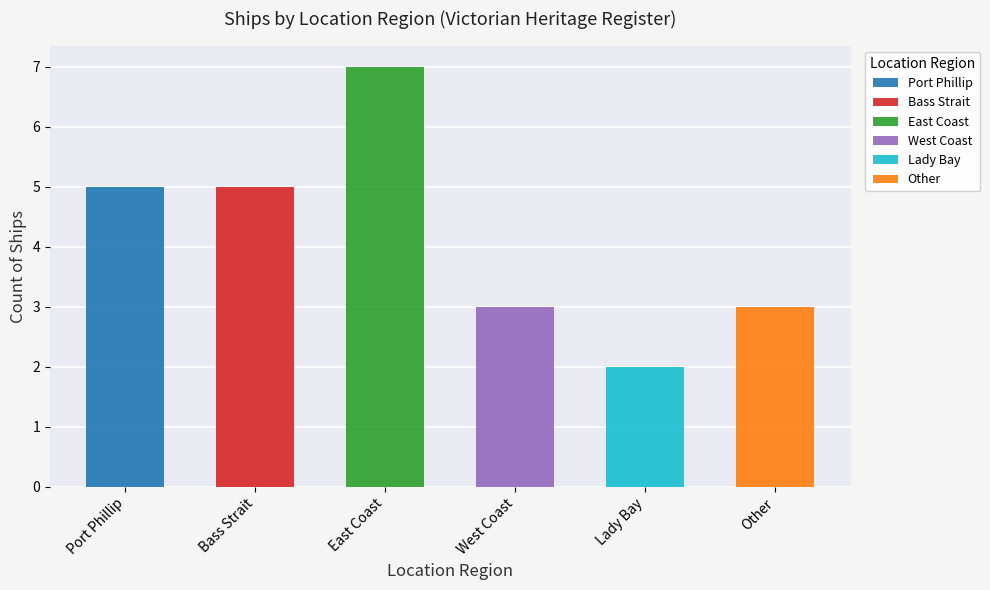

What is the change in value from Bass Strait to East Coast?

+2